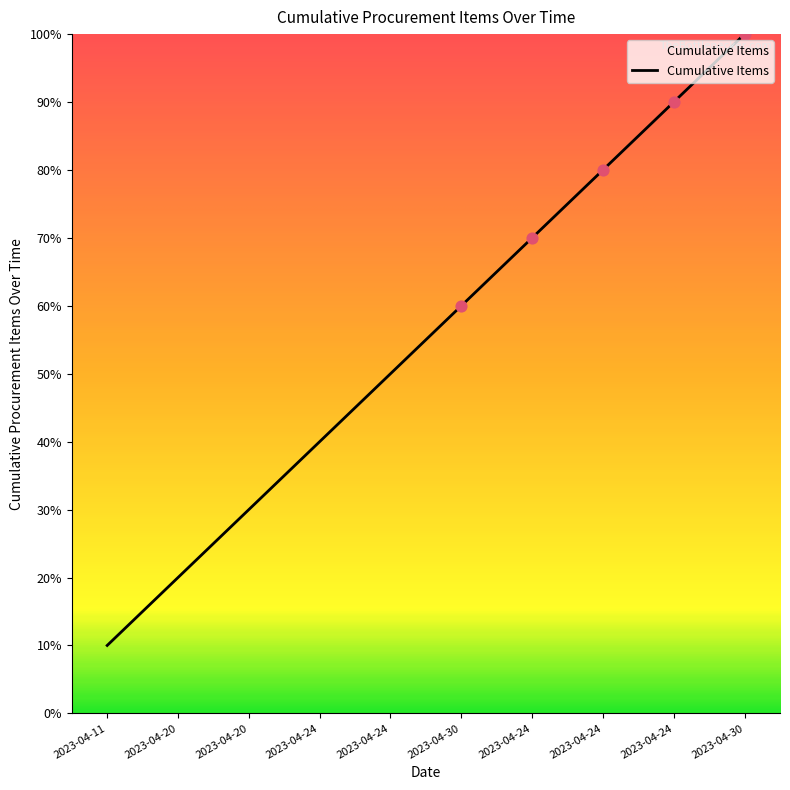

Is this an area chart (filled region under the line)?

Yes